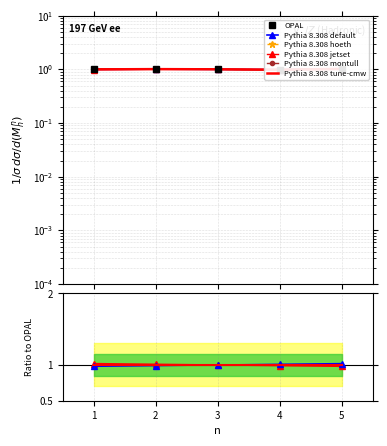

How many lines are shown in the chart?

6